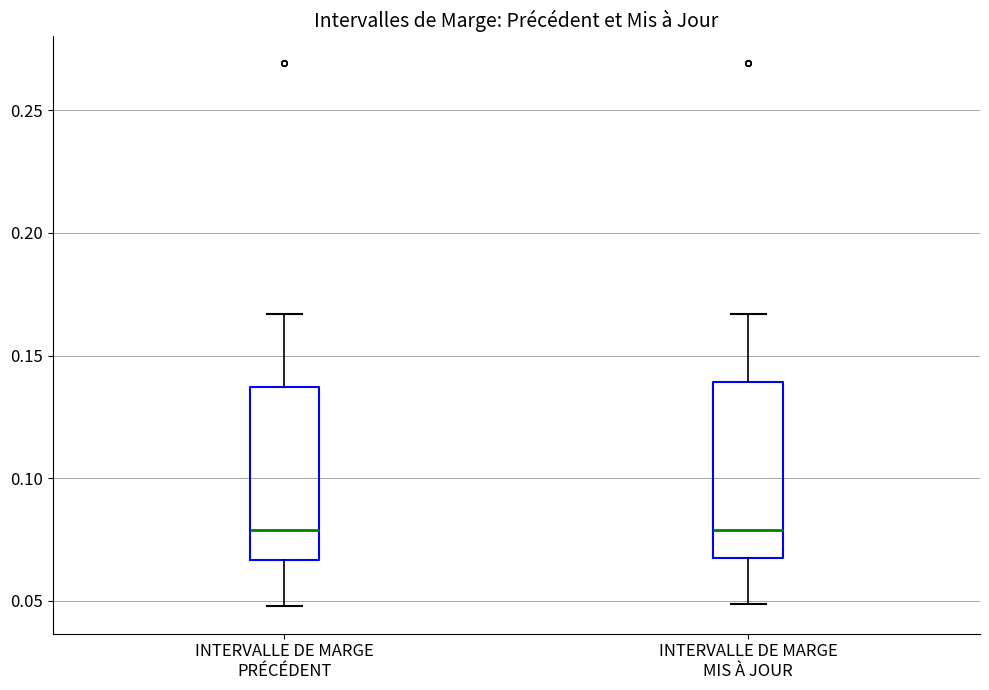

Reading left to right, transcribe this box plot: for each box, give where its median line is, the range the box spans, and where its two whiskers end, as read against the y-axis. The values are not printed on the chart, so give them approximately, as read against the axis.

INTERVALLE DE MARGE PRÉCÉDENT: median 0.080, box 0.065 to 0.135, whiskers 0.050 to 0.165
INTERVALLE DE MARGE MIS À JOUR: median 0.080, box 0.065 to 0.140, whiskers 0.050 to 0.165